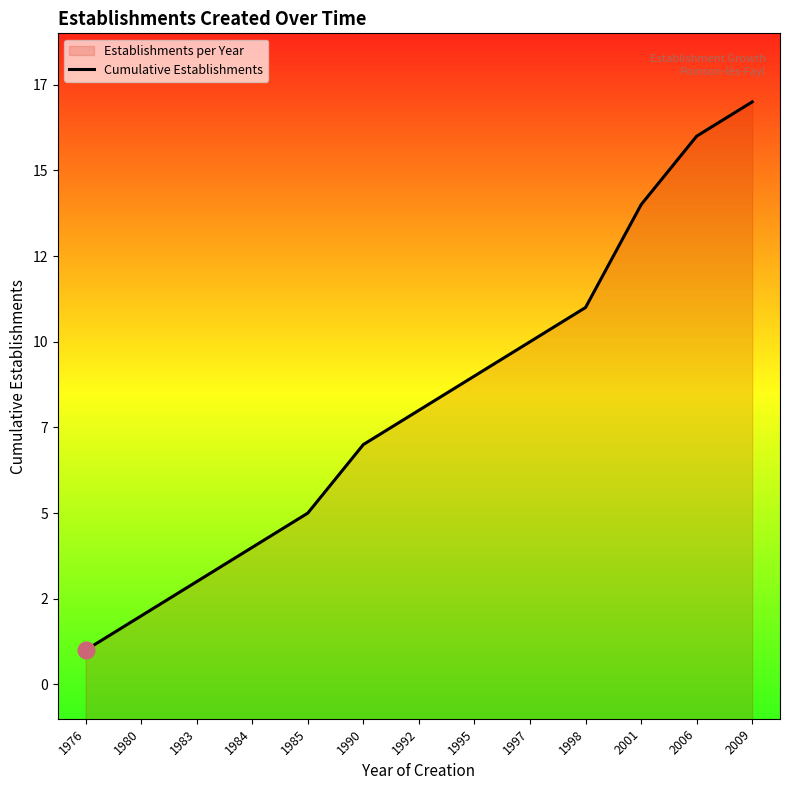

Which label corresponds to the smallest value in the chart?

1976